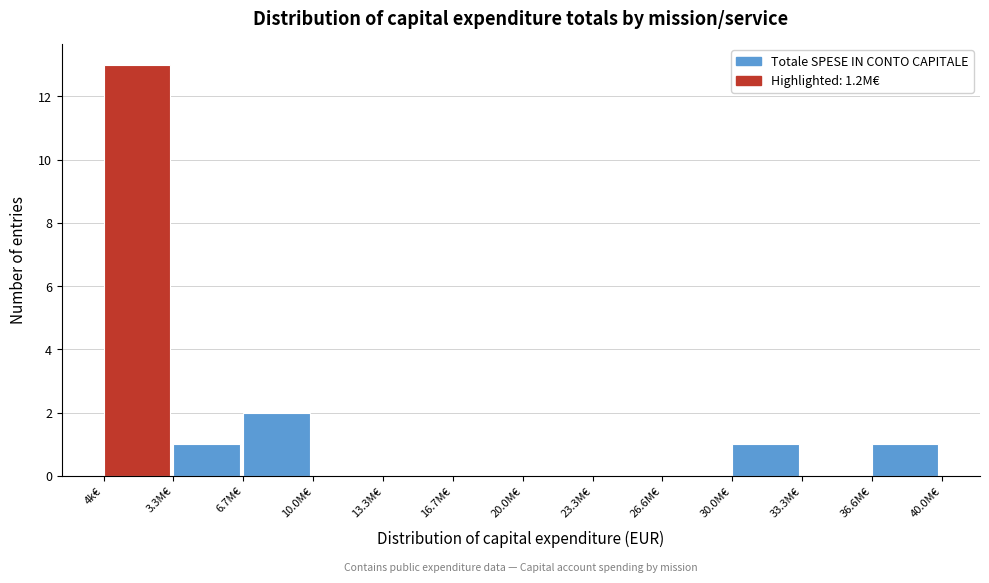

Reading left to right, list all the values displayed in this chart.

4k€=13	3.3M€=1	6.7M€=2	10.0M€=0	13.3M€=0	16.7M€=0	20.0M€=0	23.3M€=0	26.6M€=0	30.0M€=1	33.3M€=0	36.6M€=1